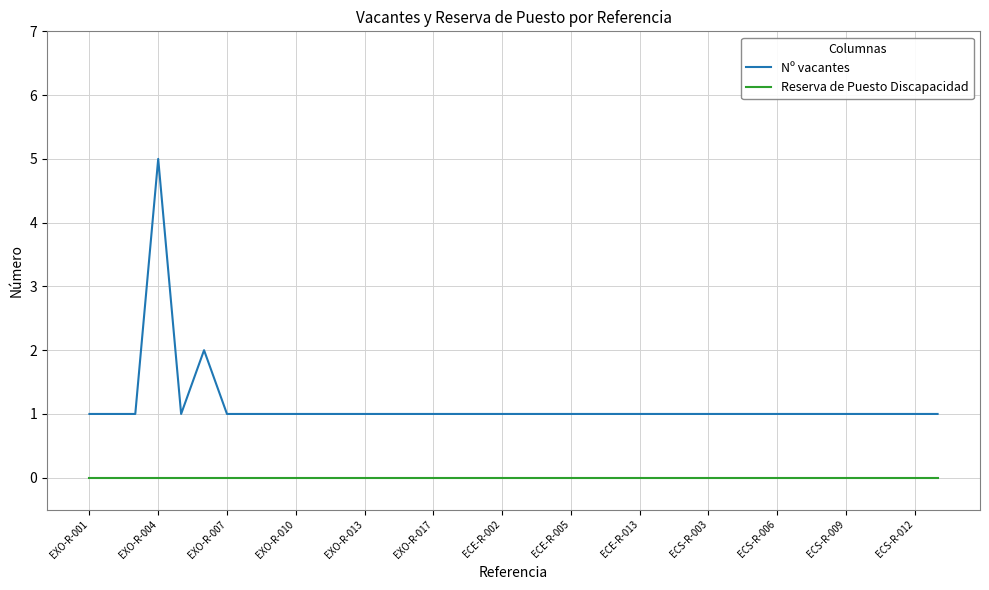

Rank the series by their maximum value, from lowest to highest.

Reserva de Puesto Discapacidad, Nº vacantes